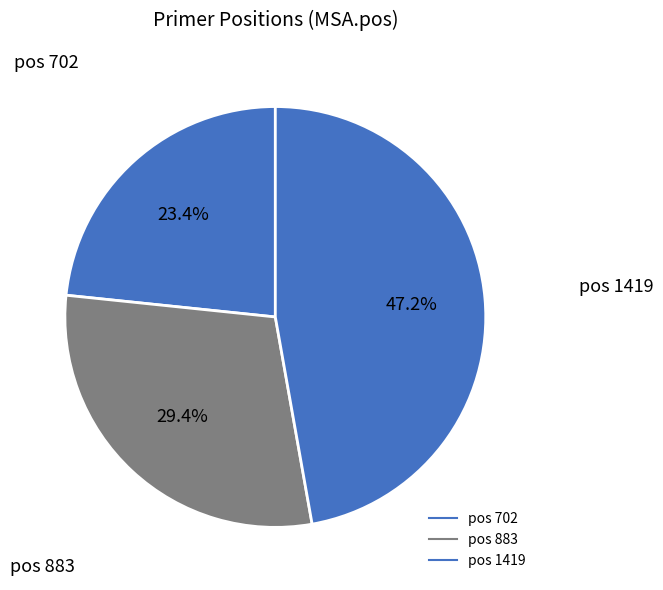

Is there a majority slice in this chart?

No